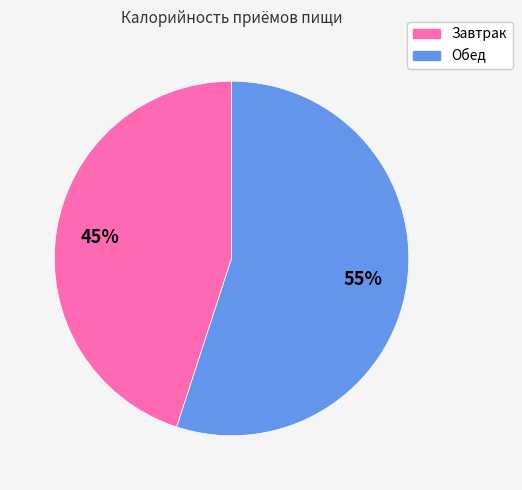

How many segments does this pie chart have?

2